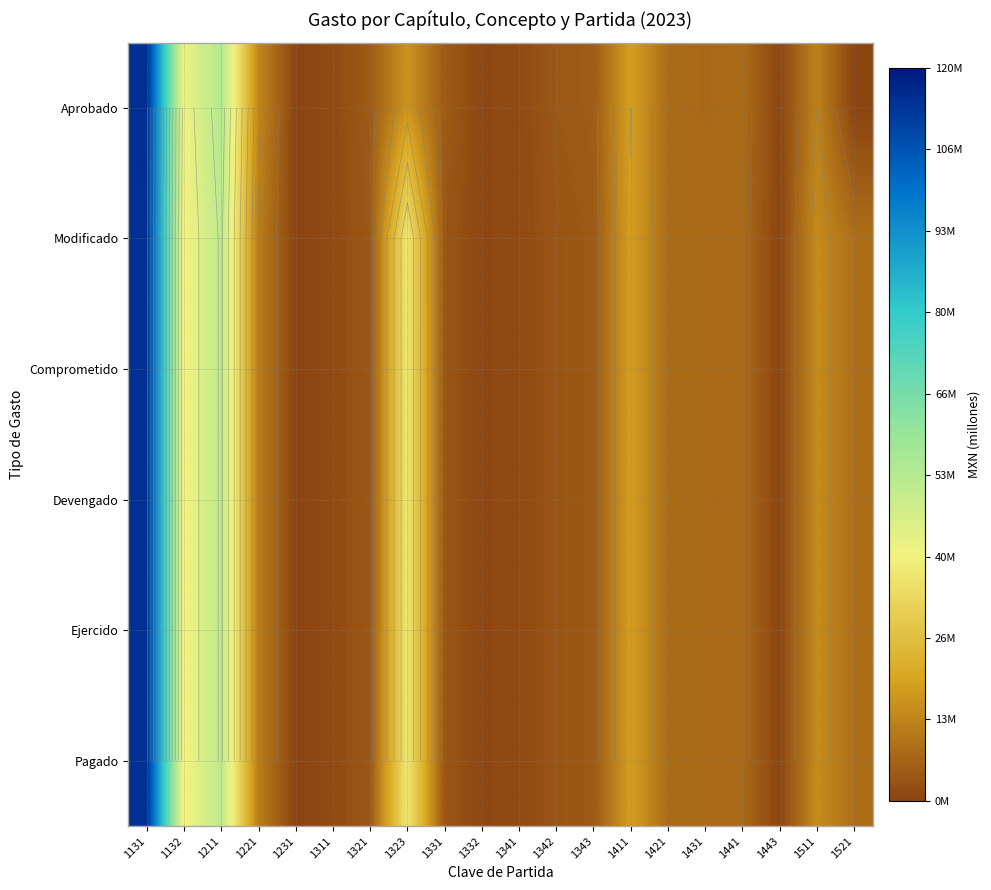

What is the total value across all series at 1343?

27.2